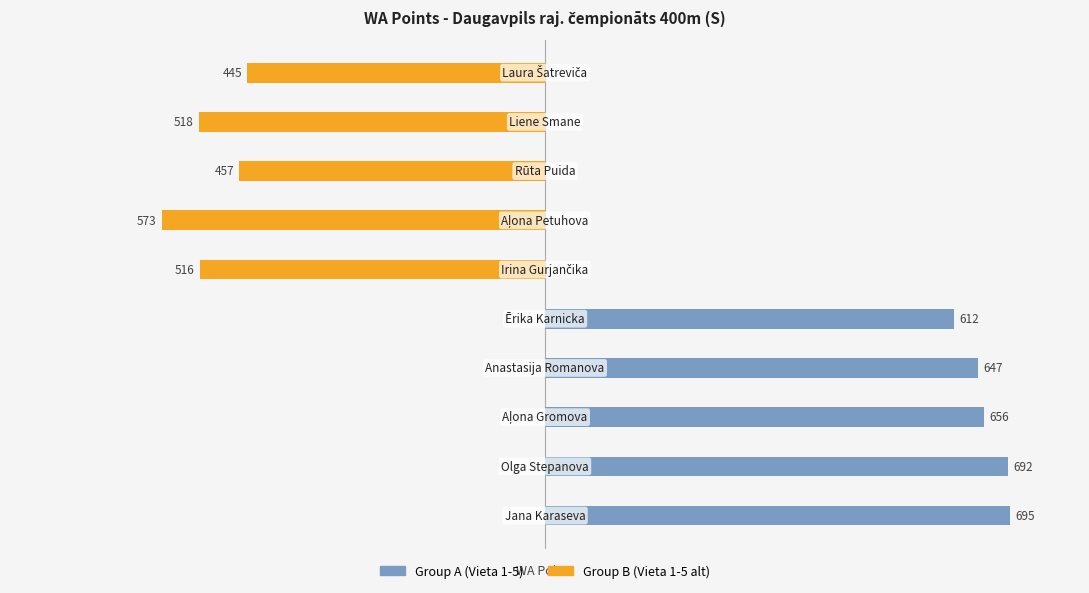

At how many categories does at least one series exceed -526?

10